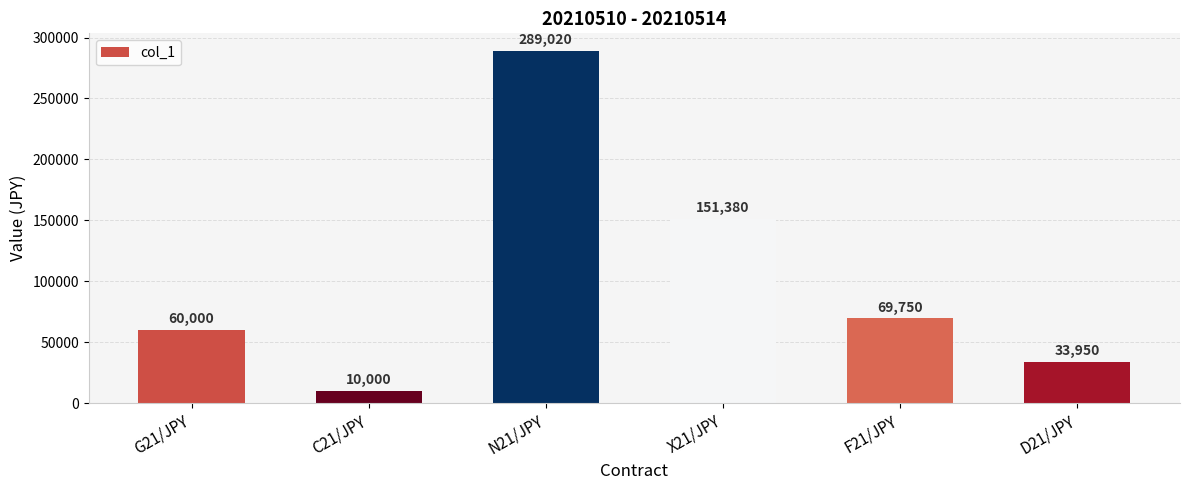

Reading right to left, transcribe all the data shown in this chart.

33950	69750	151380	289020	10000	60000